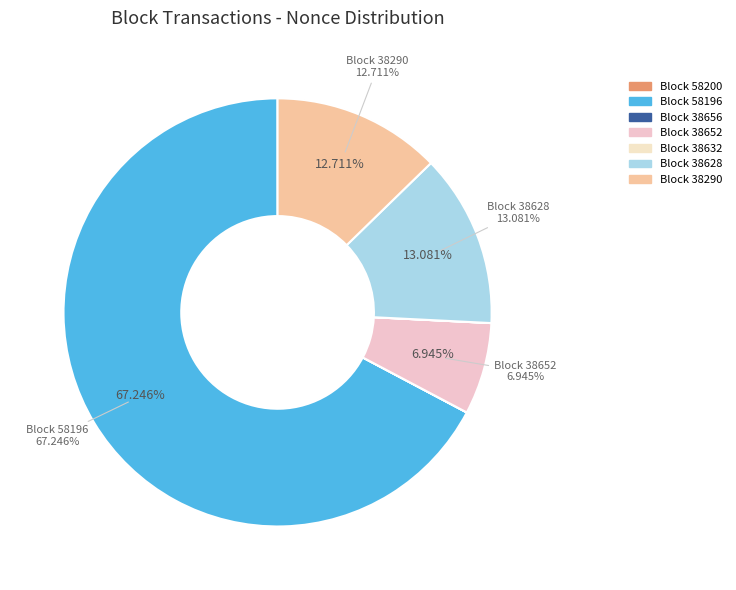

True or false: 38628 accounts for 19% of the total.

False